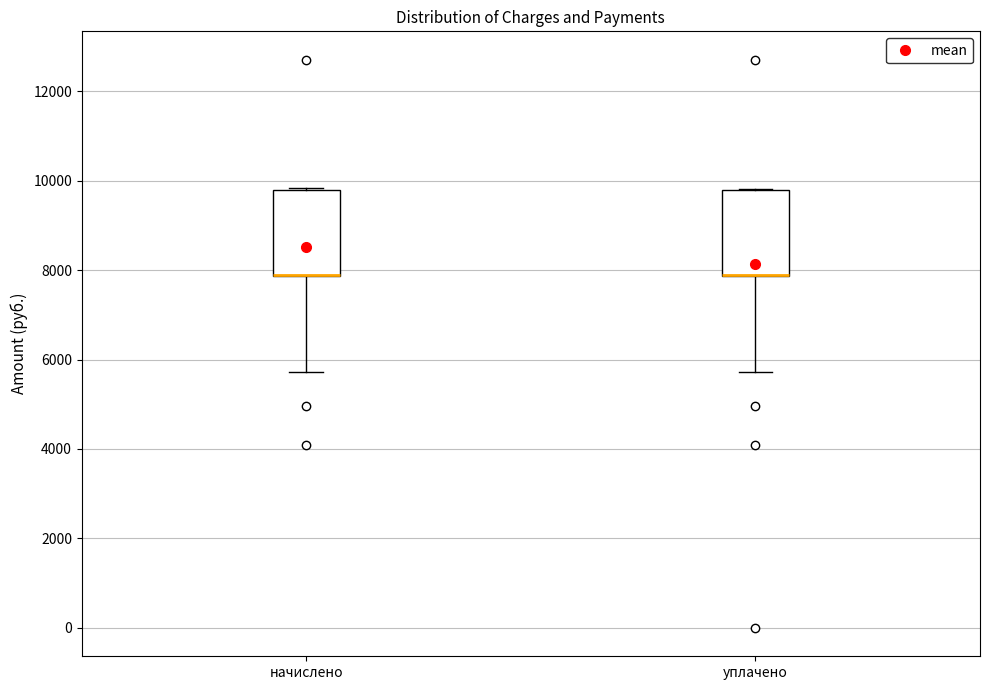

Where is the lower edge of the box for начислено on the y-axis? The values are not printed on the chart, so give them approximately, as read against the axis.

7800